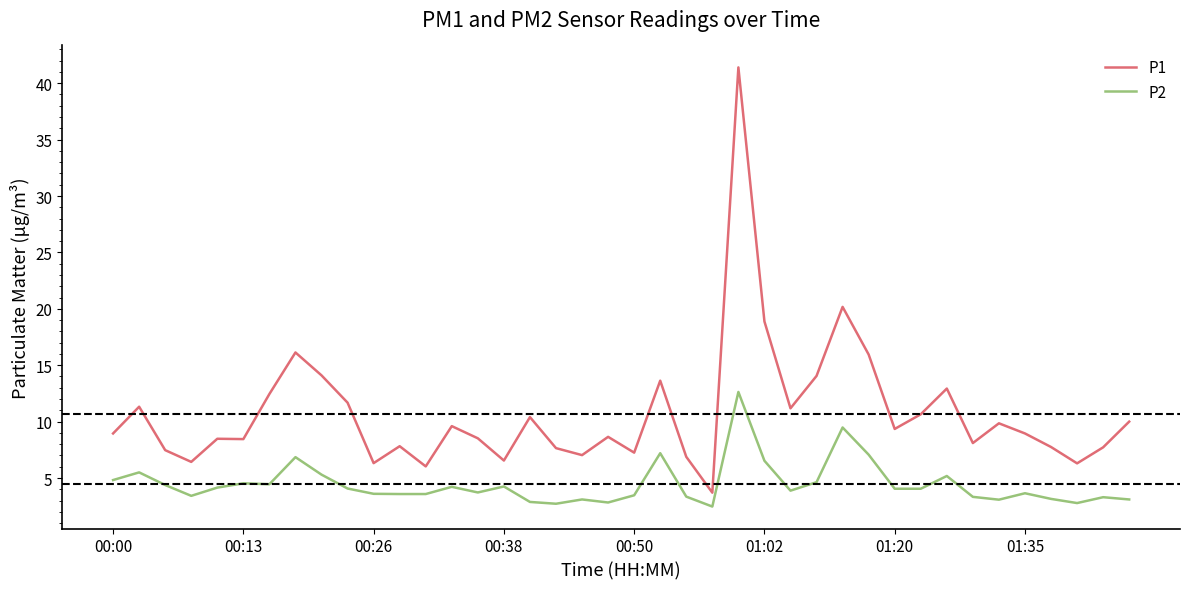

What is the maximum value shown in the chart?

41.4